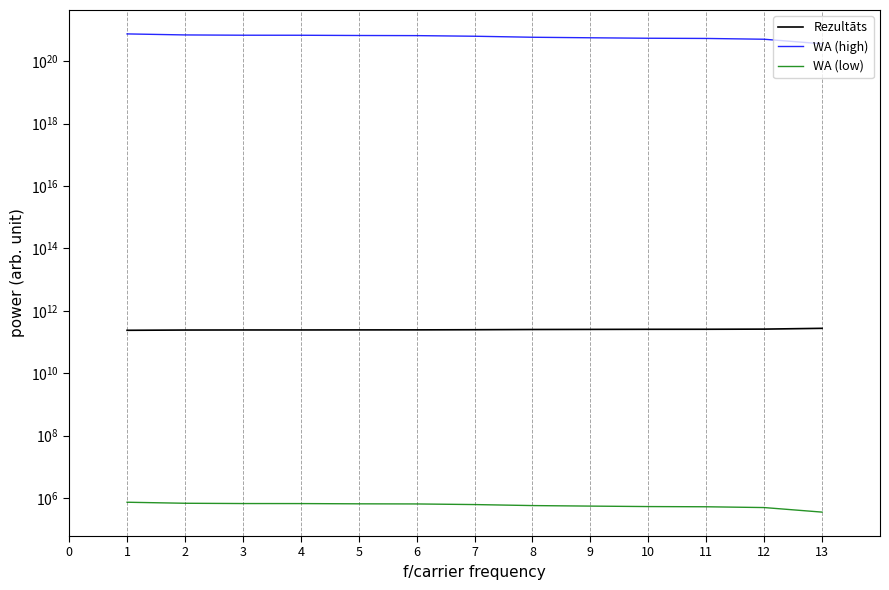

What is the spread (max minus min) of values at 7?

624999999999999344640